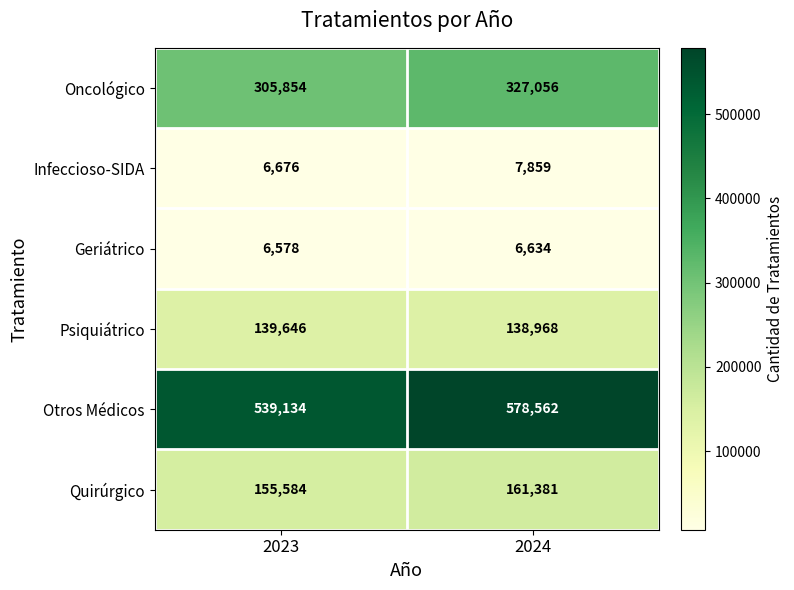

The Psiquiátrico series shows 194211 at 2024. True or false?

False